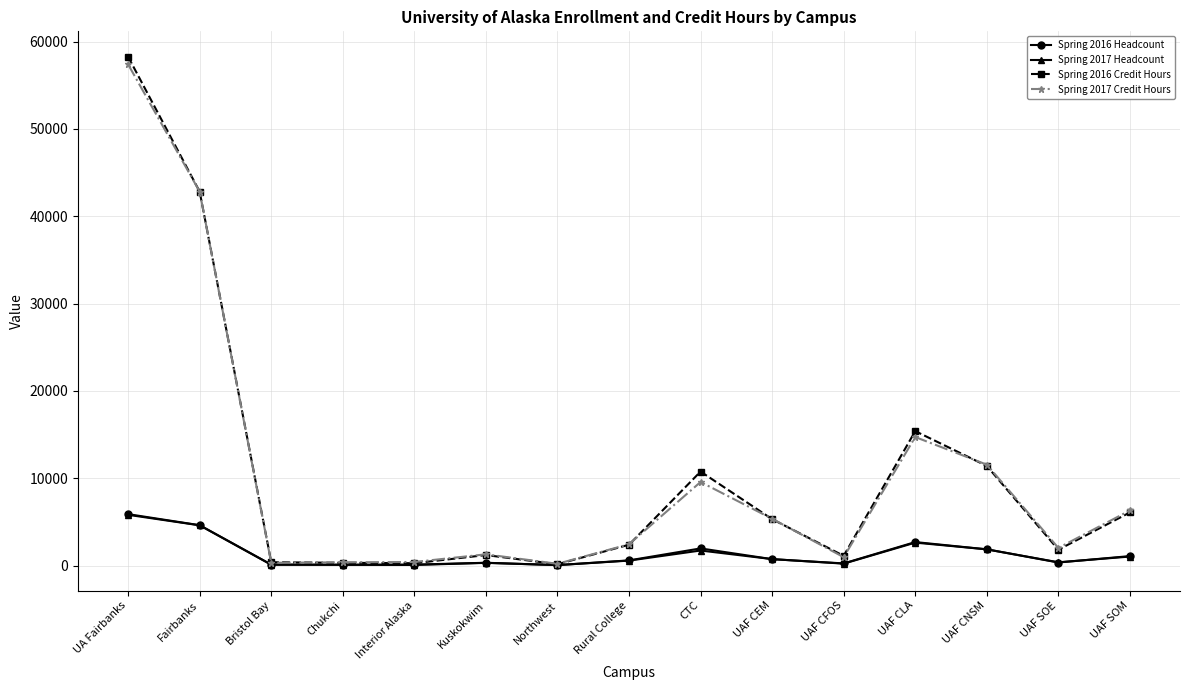

What position from the right is Northwest?

9